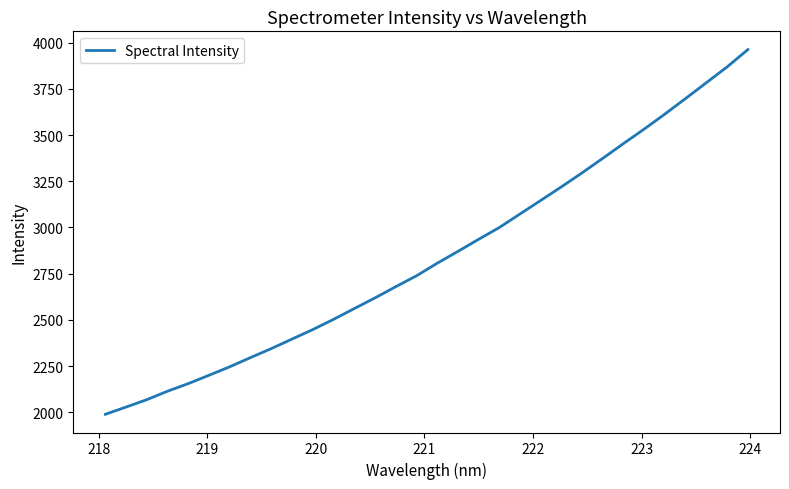

What is the minimum value shown in the chart?

1989.8